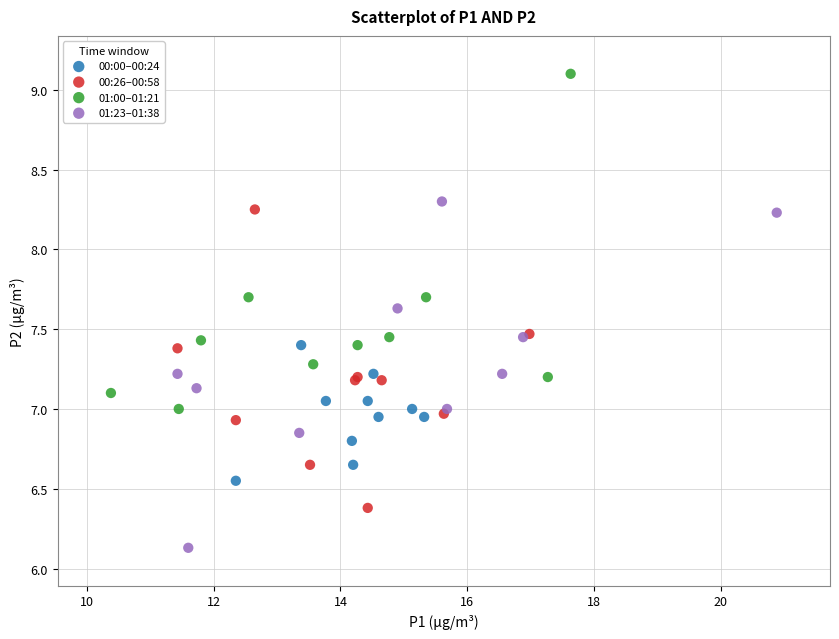

Which series reaches the minimum Y coordinate?

01:23–01:38